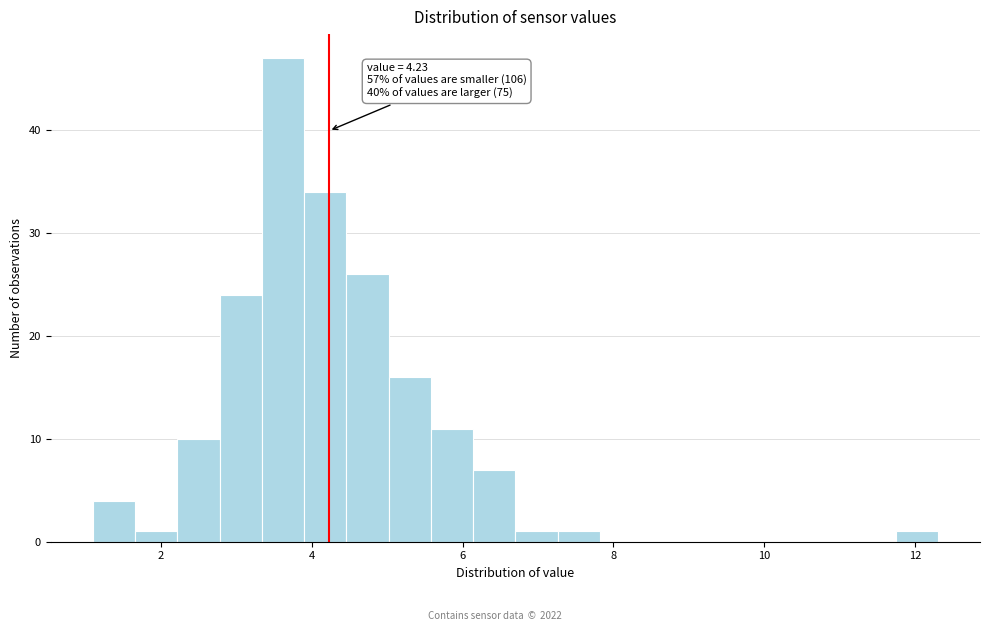

Read against the x-axis, roughly where is the centre of the tallest bar?

3.6